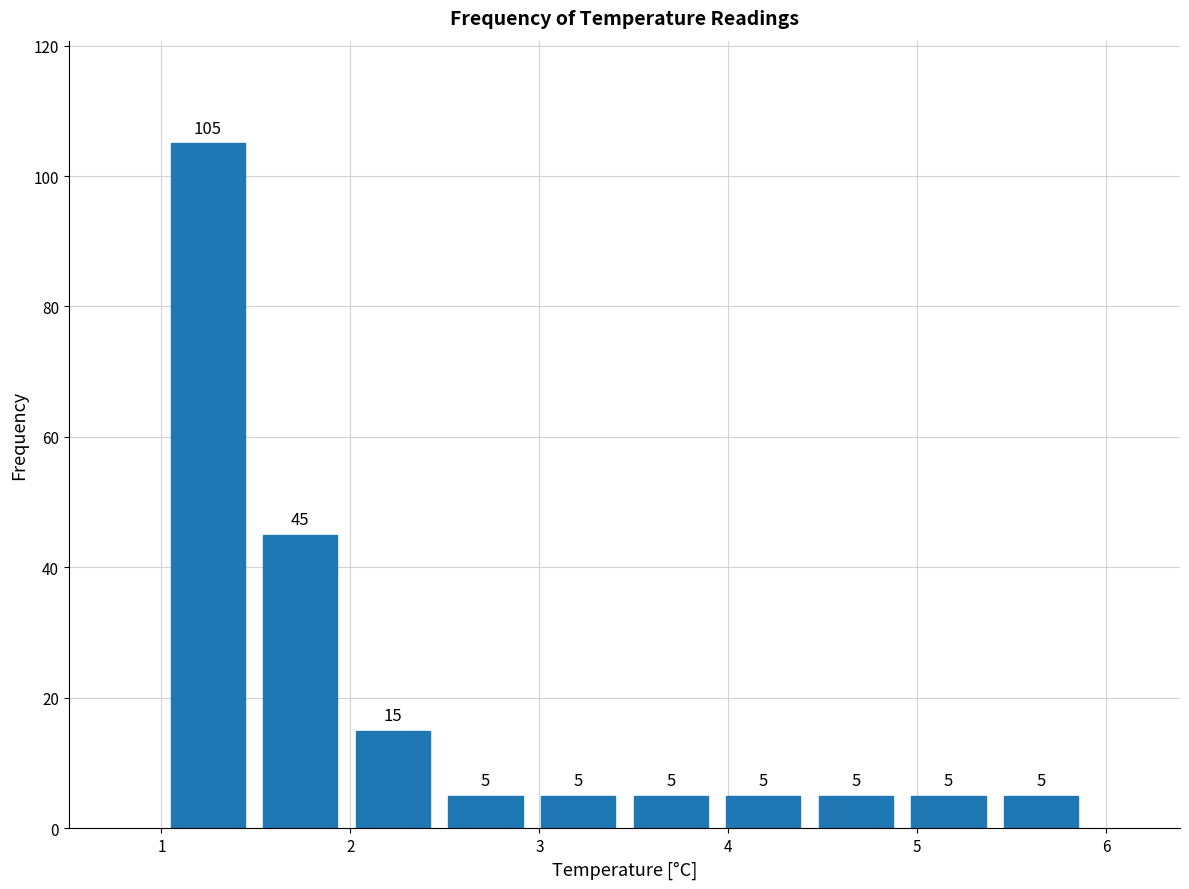

How tall is the bar that spans 1.49 to 1.98 on the x-axis? The bar edges are not printed on the chart, so give them approximately, as read against the axis.

45